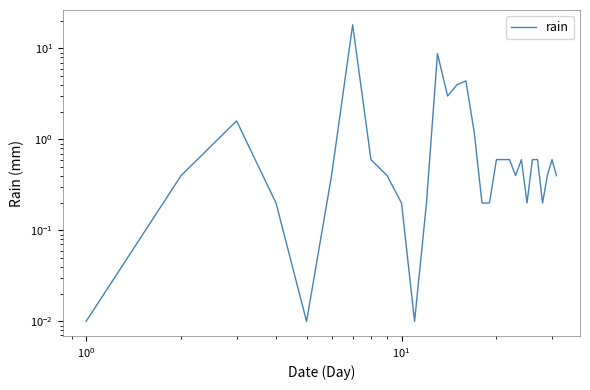

Does the chart display data point markers on the line(s)?

No